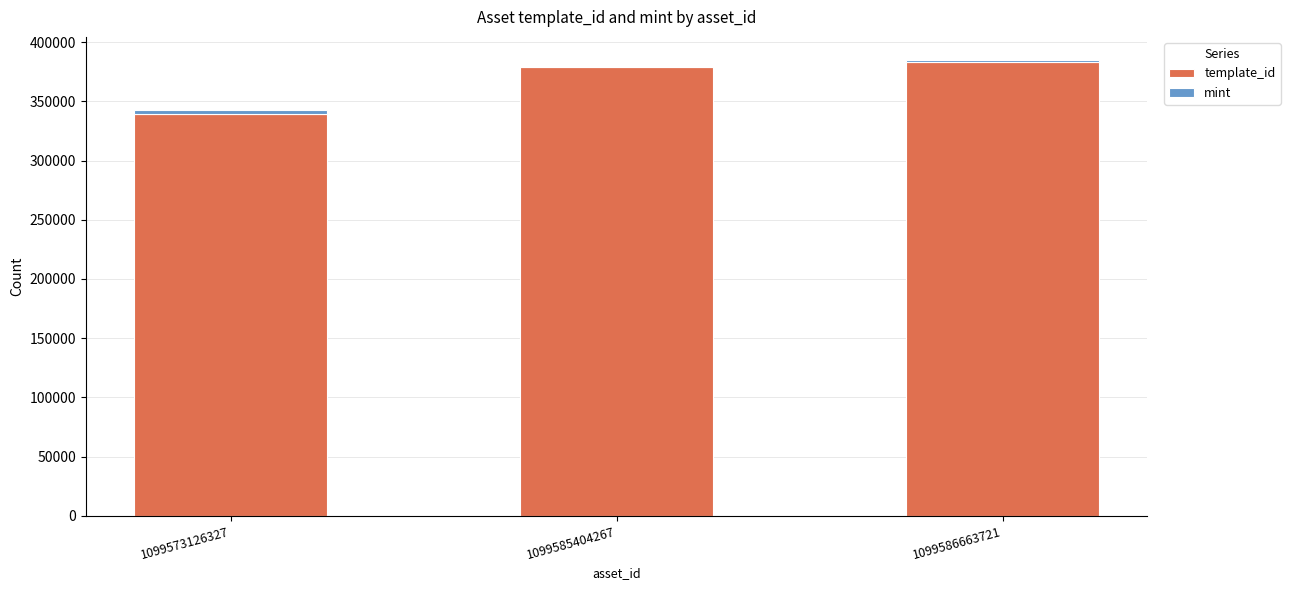

What is the sum of all template_id values?

1101096